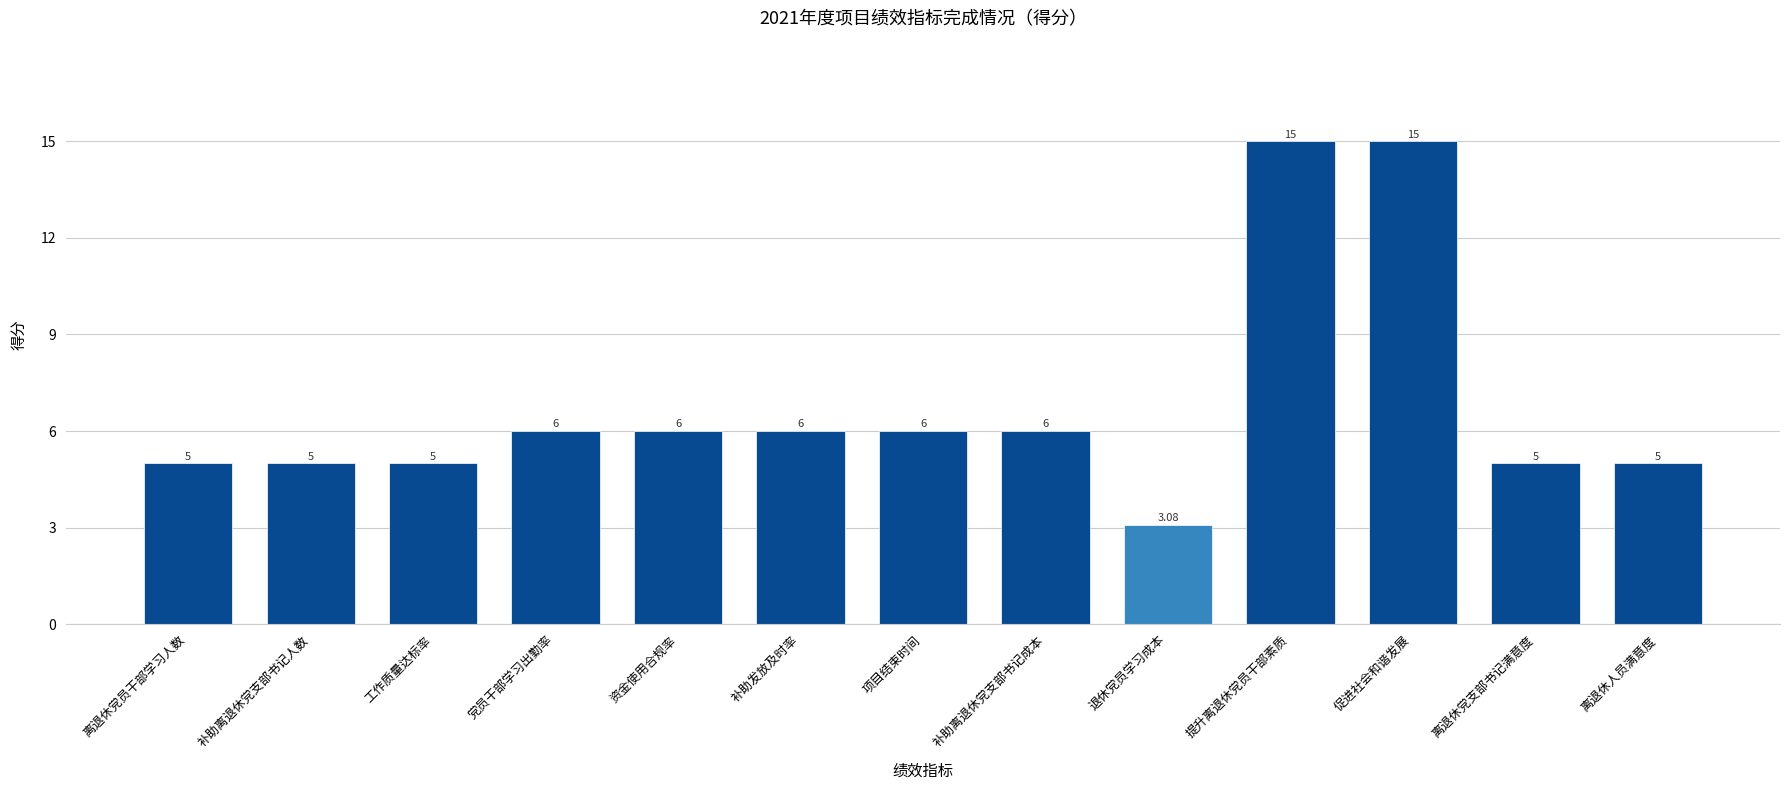

Which label corresponds to the smallest value in the chart?

退休党员学习成本